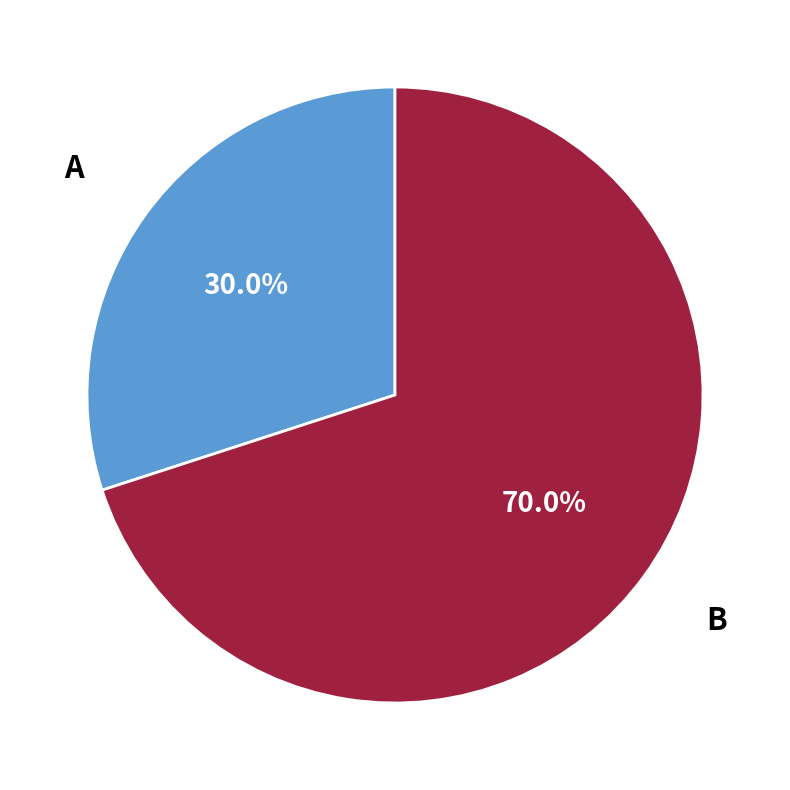

Is there a majority slice in this chart?

Yes